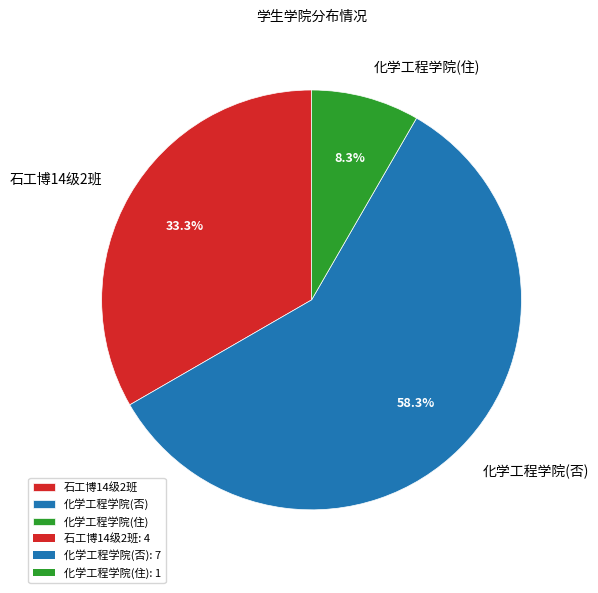

True or false: 化学工程学院(住) accounts for 8% of the total.

True